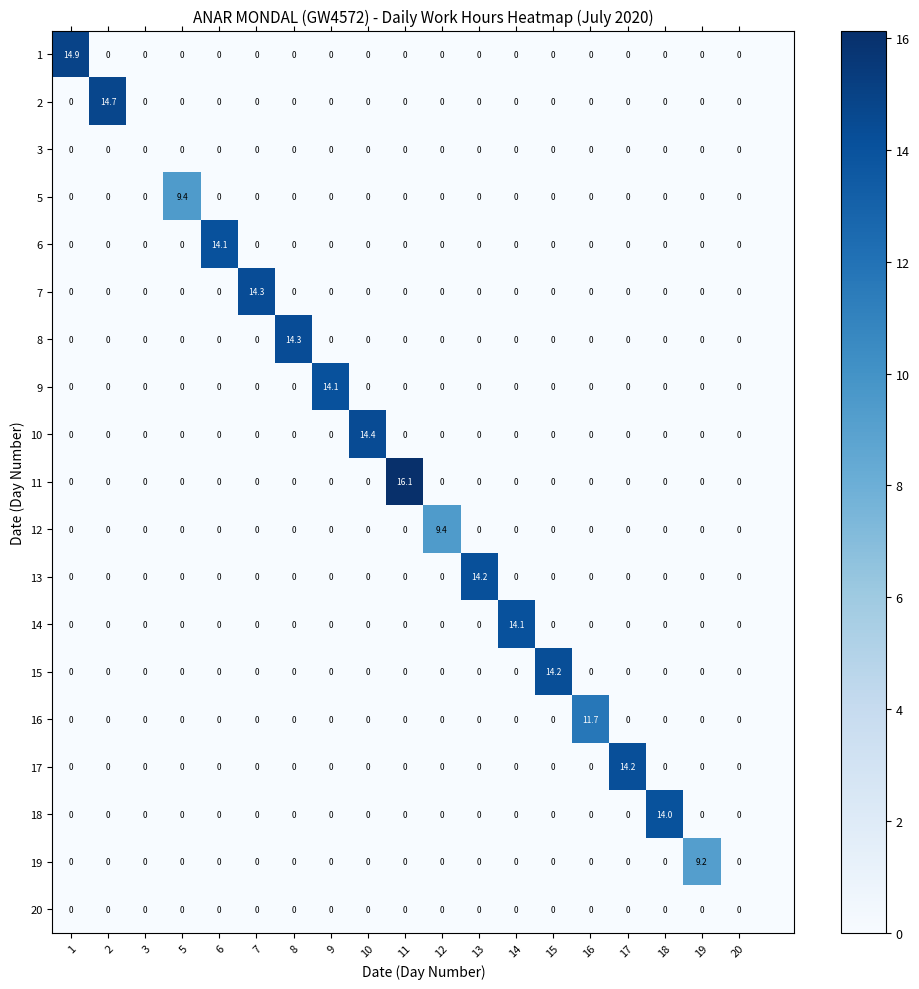

What is the total value across all series at 5?

9.4